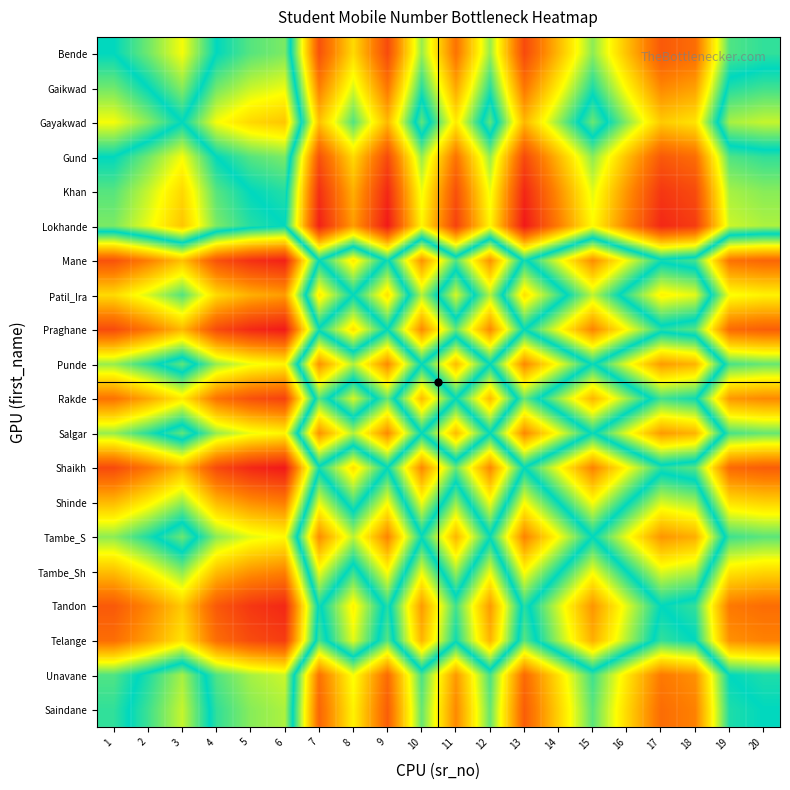

Count the number of data series in this chart.

20